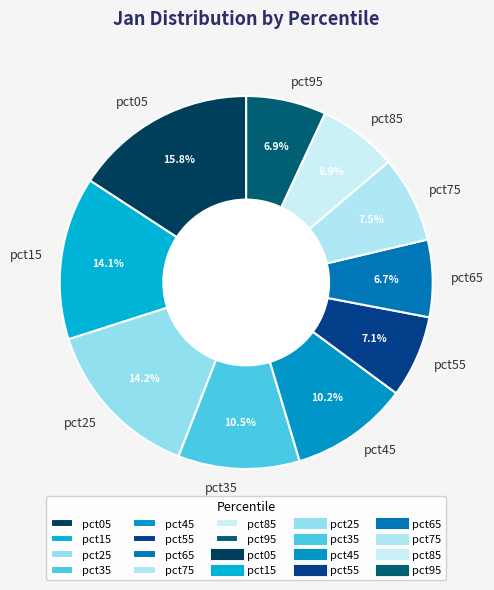

Which slice is the largest?

pct05